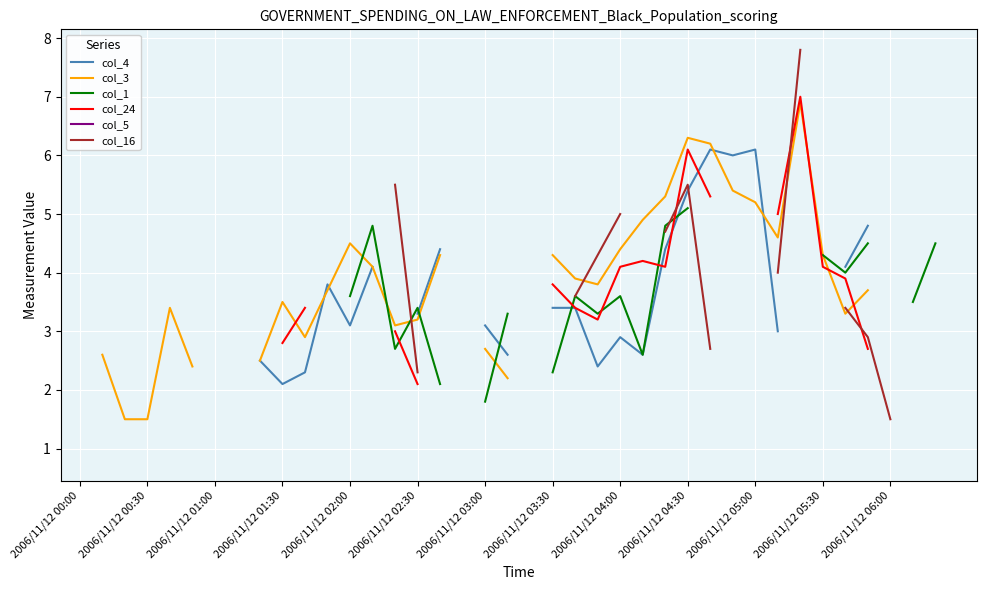

Does the chart display data point markers on the line(s)?

No